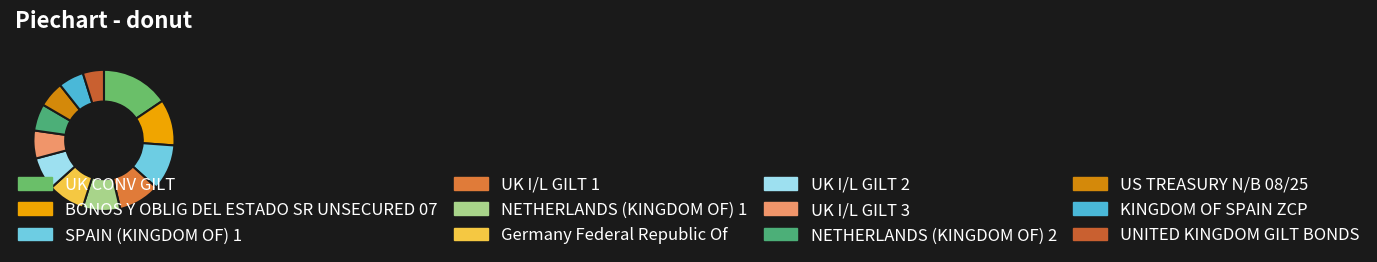

True or false: Germany Federal Republic Of accounts for 8% of the total.

True